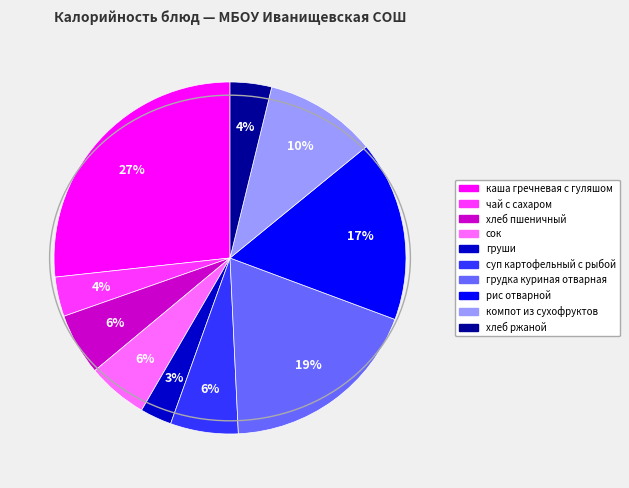

To the nearest percent, what percentage of the pie is сок?

6%